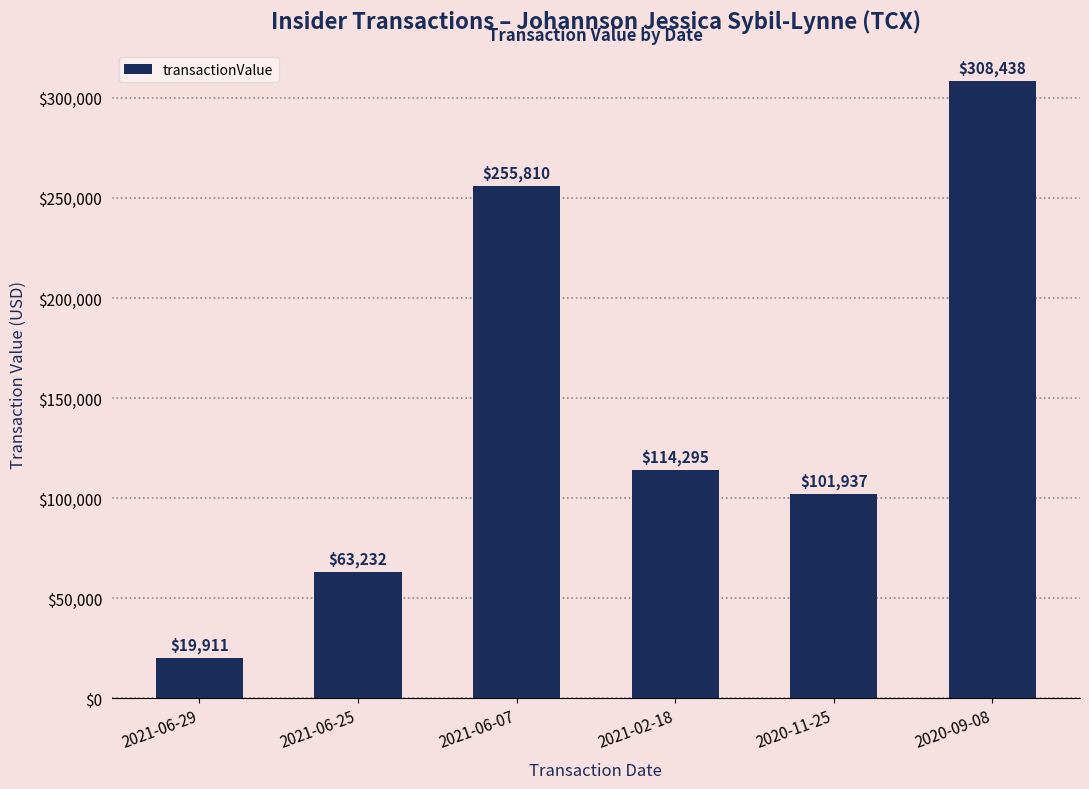

What is the change in value from 2021-02-18 to 2020-09-08?

+194143